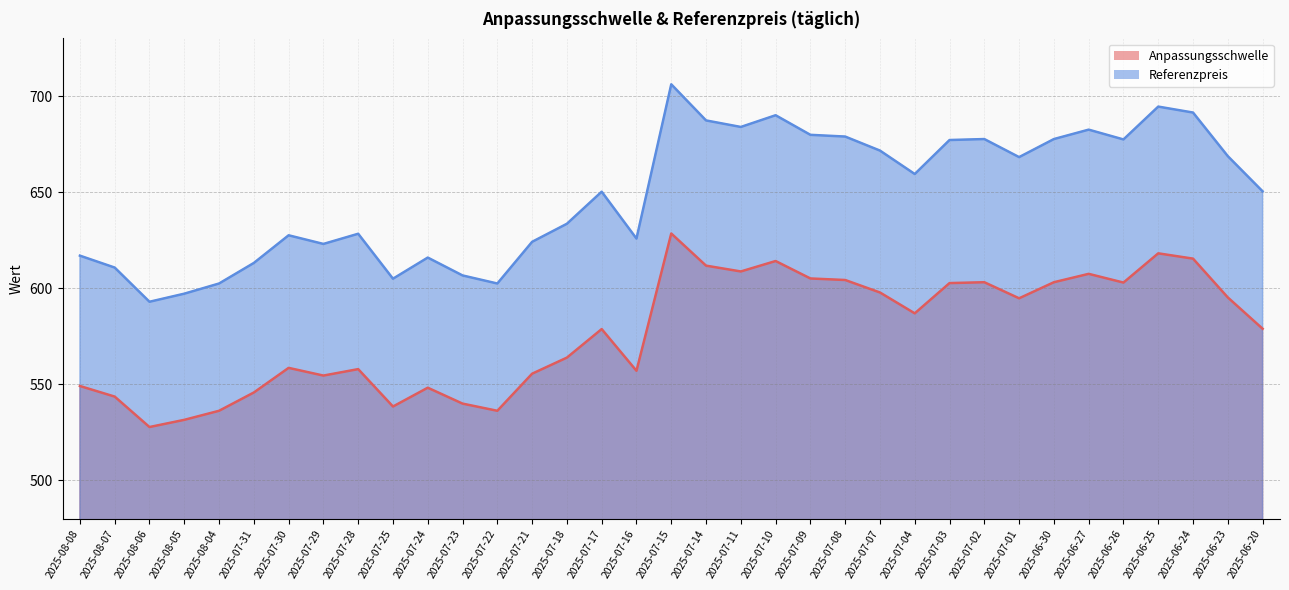

True or false: Anpassungsschwelle and Referenzpreis cross at least once.

False